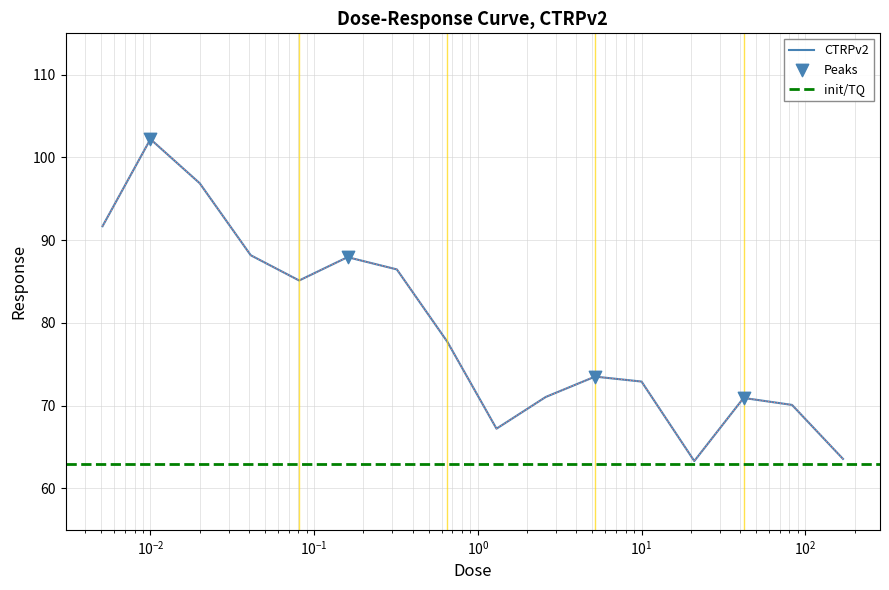

What is the lowest value of the CTRPv2 series?

63.3